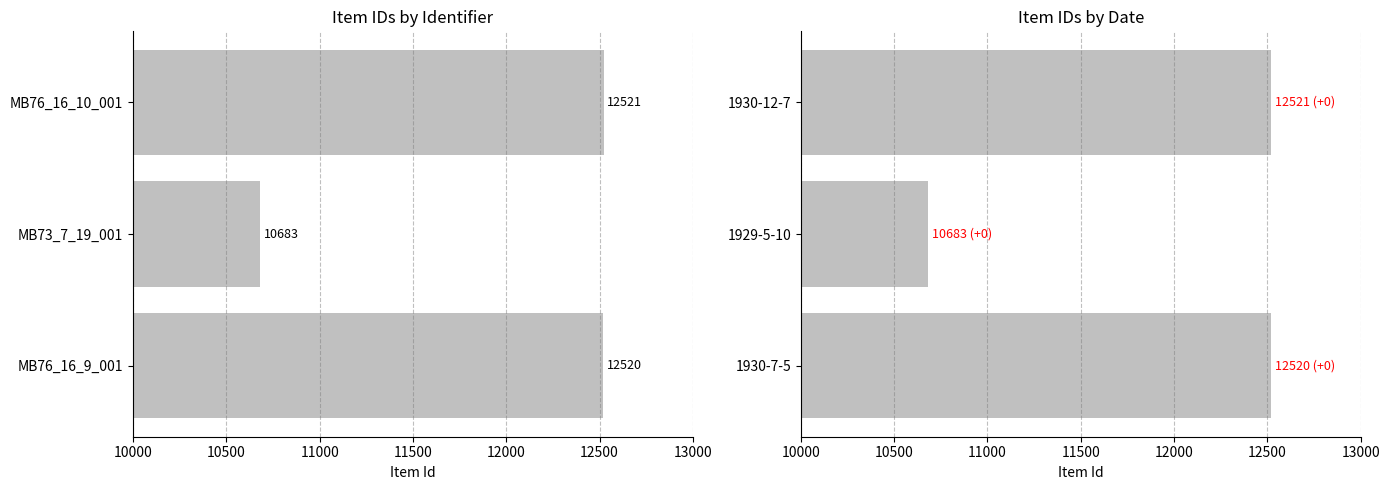

Are the bars grouped side by side (vs. stacked)?

No